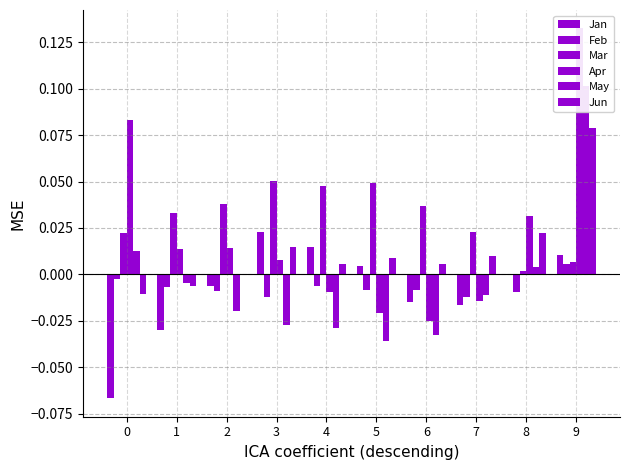

Reading left to right, extract all data points from this chart.

Jan: 0=-0.1	1=-0.0	2=-0.0	3=0.0	4=0.0	5=0.0	6=-0.0	7=-0.0	8=-0.0	9=0.0
Feb: 0=-0.0	1=-0.0	2=-0.0	3=-0.0	4=-0.0	5=-0.0	6=-0.0	7=-0.0	8=-0.0	9=0.0
Mar: 0=0.0	1=0.0	2=0.0	3=0.1	4=0.0	5=0.0	6=0.0	7=0.0	8=0.0	9=0.0
Apr: 0=0.1	1=0.0	2=0.0	3=0.0	4=-0.0	5=-0.0	6=-0.0	7=-0.0	8=0.0	9=0.1
May: 0=0.0	1=-0.0	2=-0.0	3=-0.0	4=-0.0	5=-0.0	6=-0.0	7=-0.0	8=0.0	9=0.1
Jun: 0=-0.0	1=-0.0	2=-0.0	3=0.0	4=0.0	5=0.0	6=0.0	7=0.0	8=0.0	9=0.1